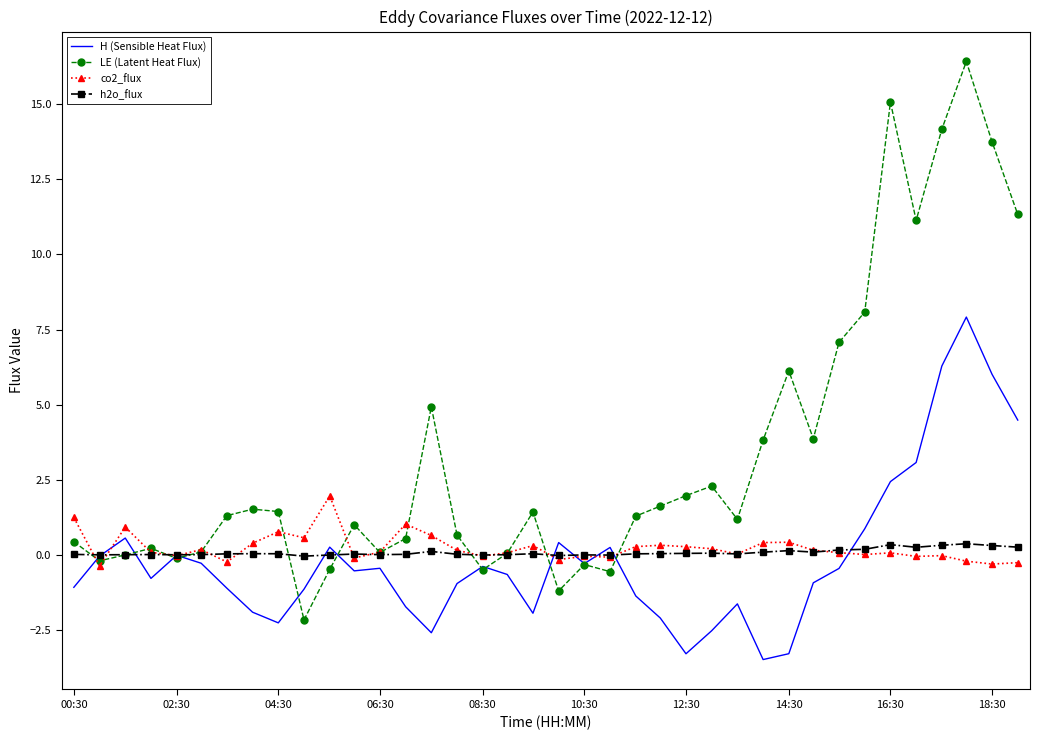

True or false: h2o_flux and H (Sensible Heat Flux) cross at least once.

True